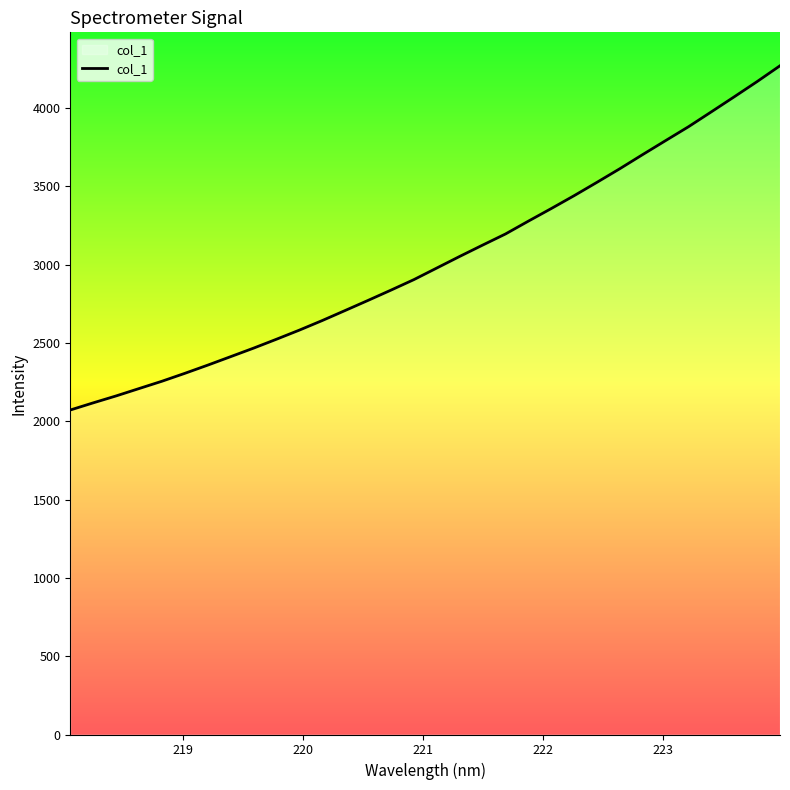

What is the maximum value shown in the chart?

4269.0